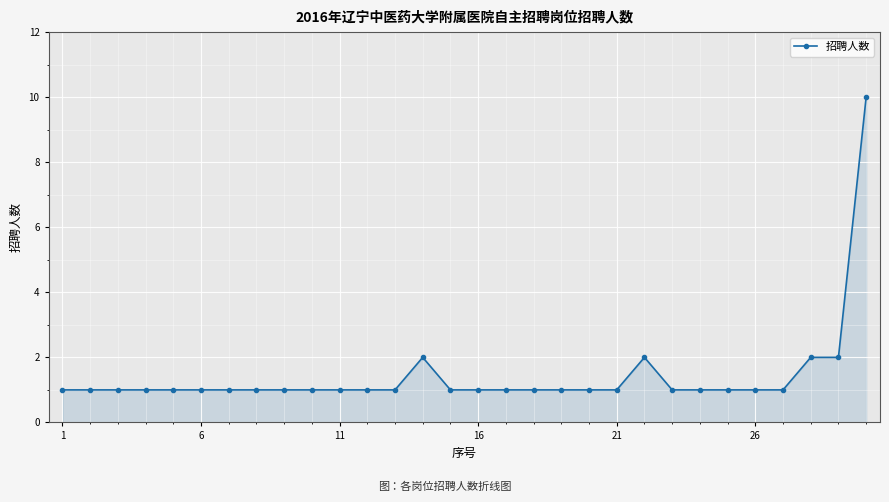

How many lines are shown in the chart?

1